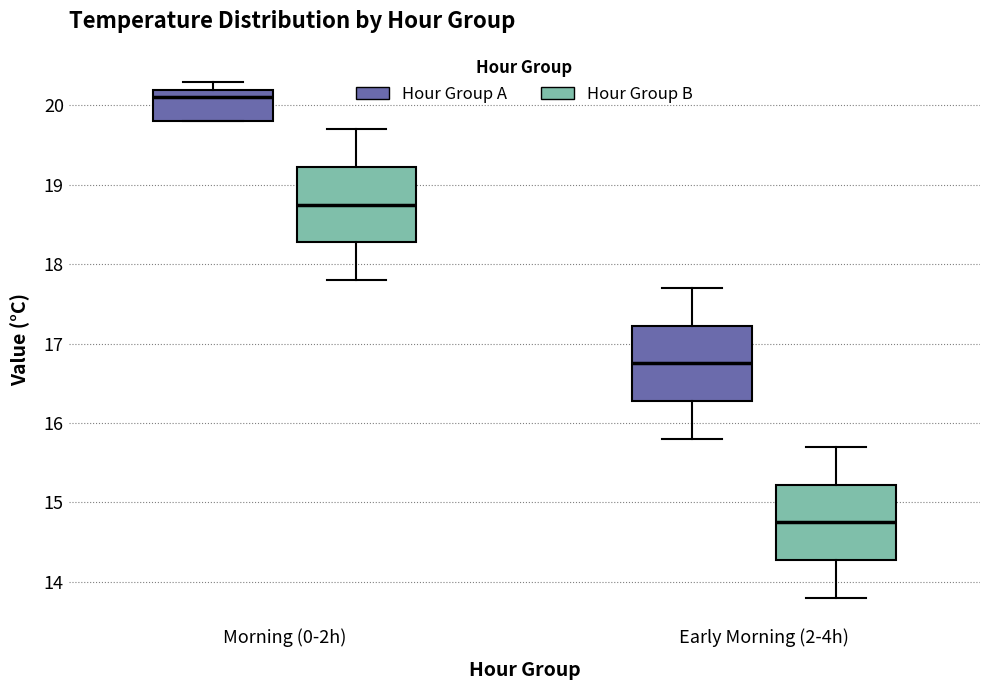

Reading left to right, transcribe this box plot: for each box, give where its median line is, the range the box spans, and where its two whiskers end, as read against the y-axis. The values are not printed on the chart, so give them approximately, as read against the axis.

Morning (0-2h) (Hour Group A): median 20.1, box 19.8 to 20.2, whiskers 19.8 to 20.3
Morning (0-2h) (Hour Group B): median 18.8, box 18.3 to 19.2, whiskers 17.8 to 19.7
Early Morning (2-4h) (Hour Group A): median 16.8, box 16.3 to 17.2, whiskers 15.8 to 17.7
Early Morning (2-4h) (Hour Group B): median 14.8, box 14.3 to 15.2, whiskers 13.8 to 15.7